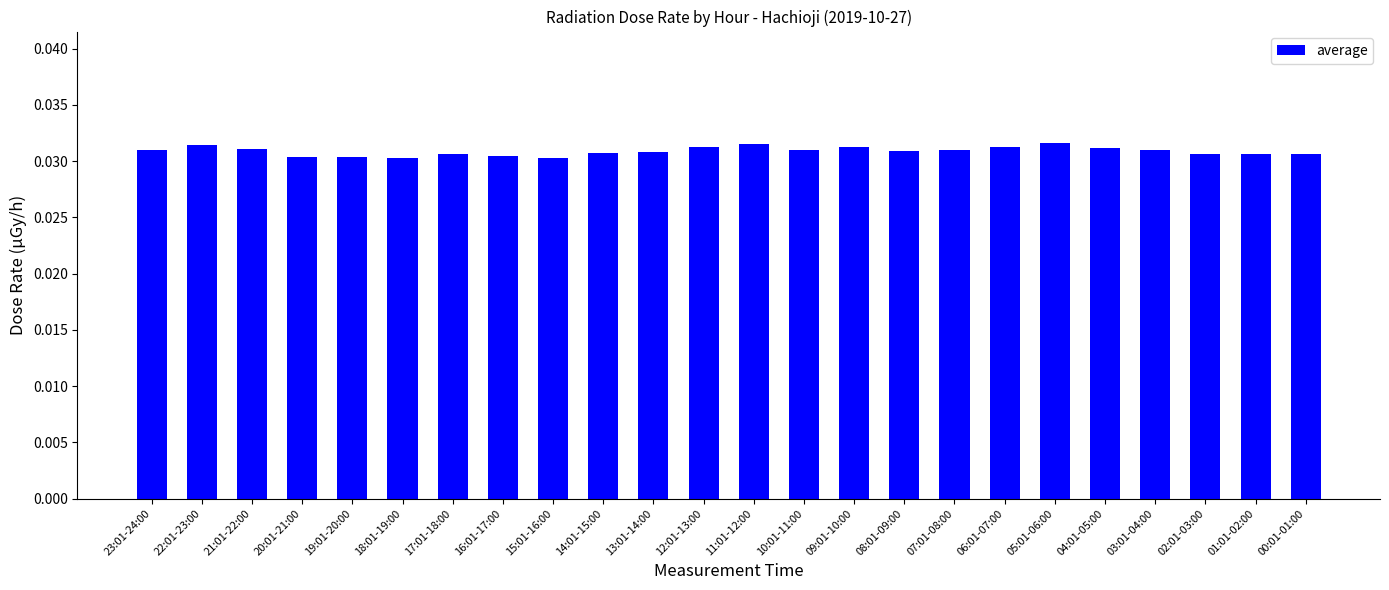

What position from the right is 16:01-17:00?

17